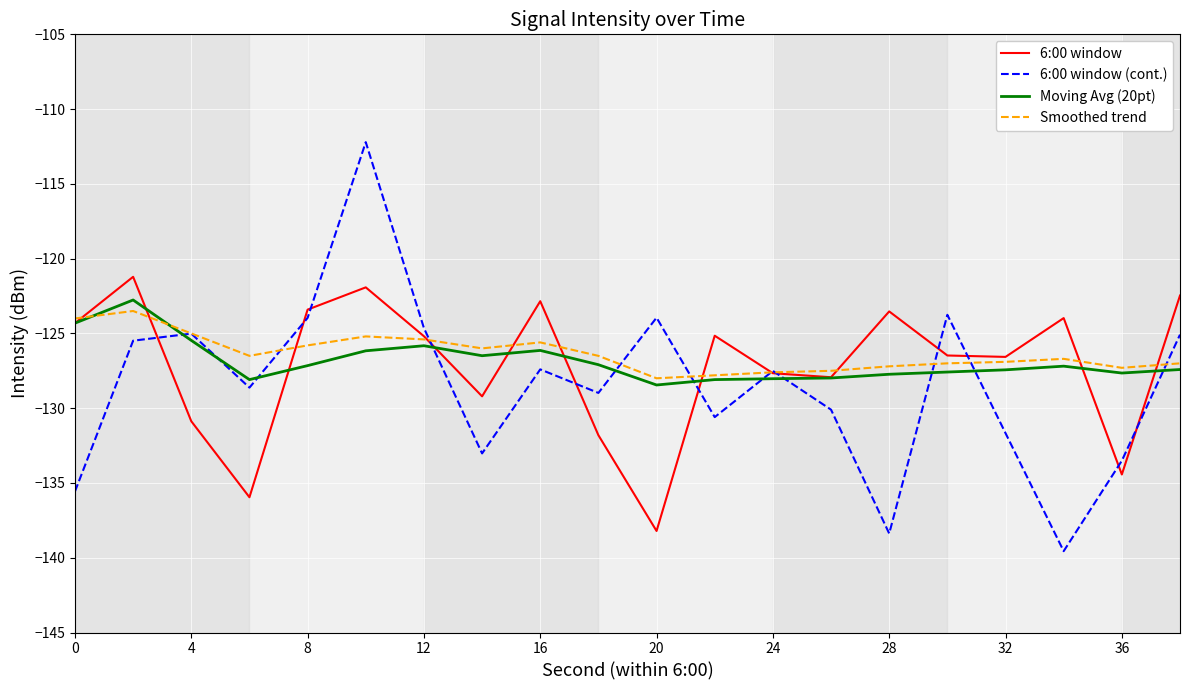

Which series has the largest range (max minus min)?

6:00 window (cont.)